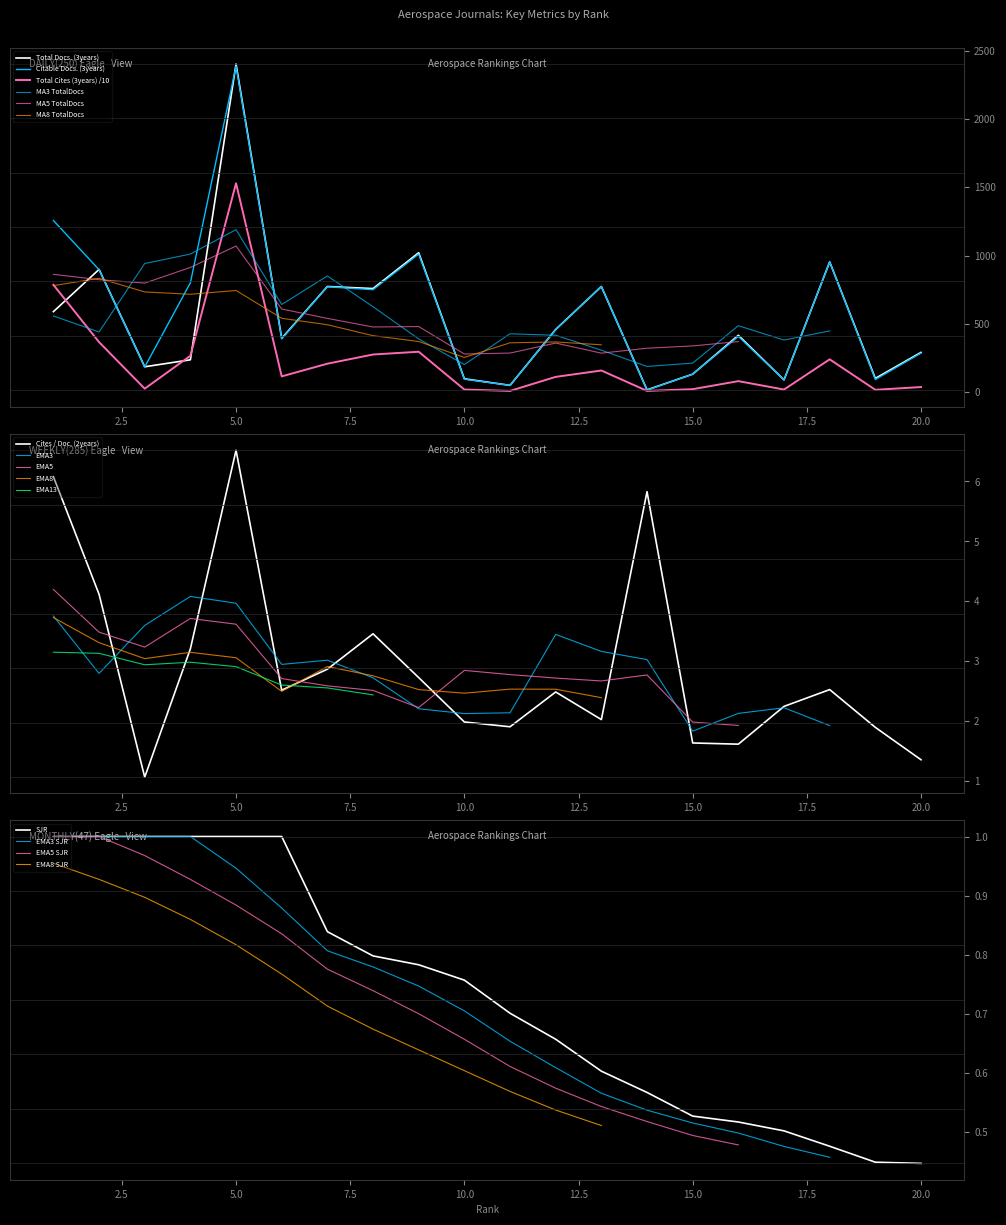

Rank the series by their maximum value, from lowest to highest.

SJR, Cites / Doc. (2years), Total Cites (3years), Citable Docs. (3years), Total Docs. (3years)